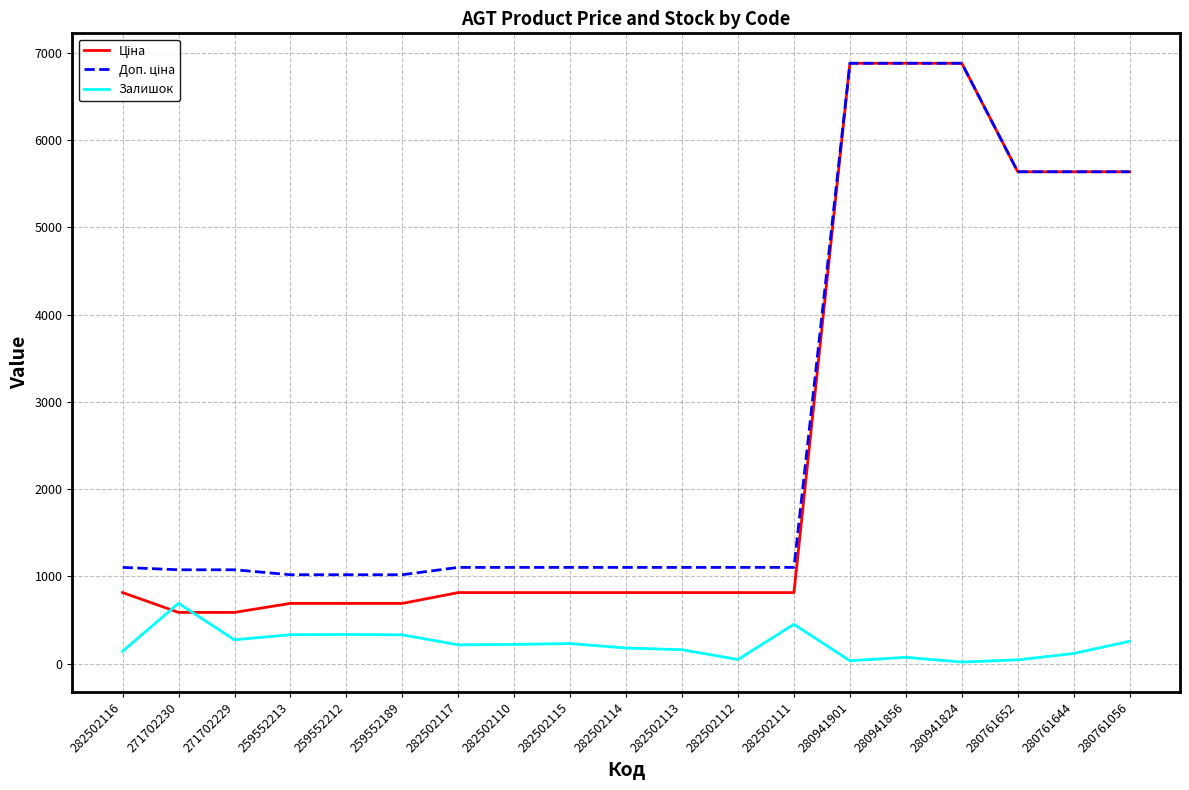

The value of Залишок at 259552212 is 333.0. True or false?

True